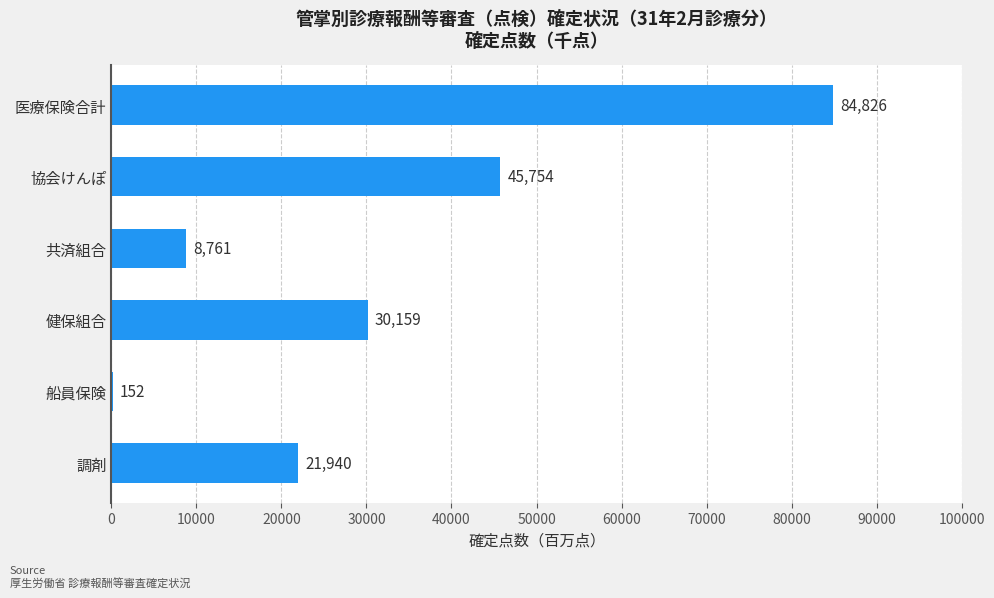

What is the ratio of the value at 健保組合 to the value at 協会けんぽ?

0.7